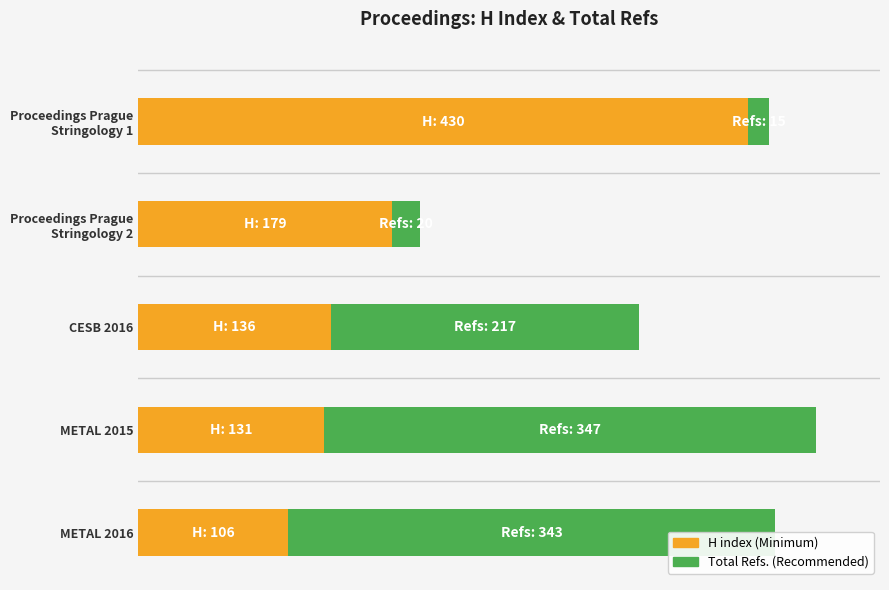

How many bars are there in total?

10